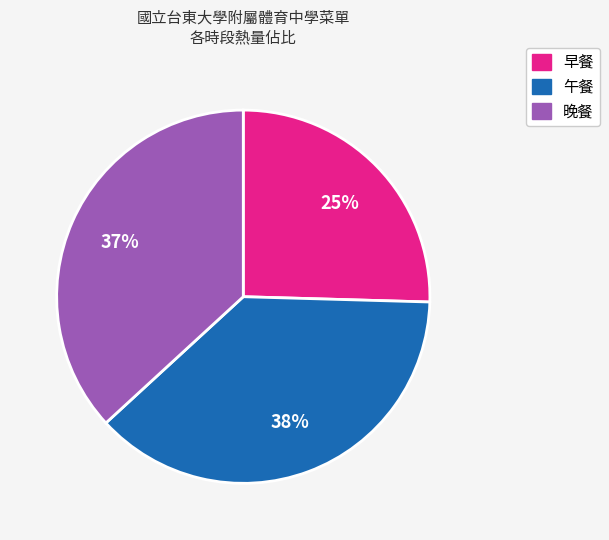

Is the sum of 早餐 and 午餐 greater than half?

Yes